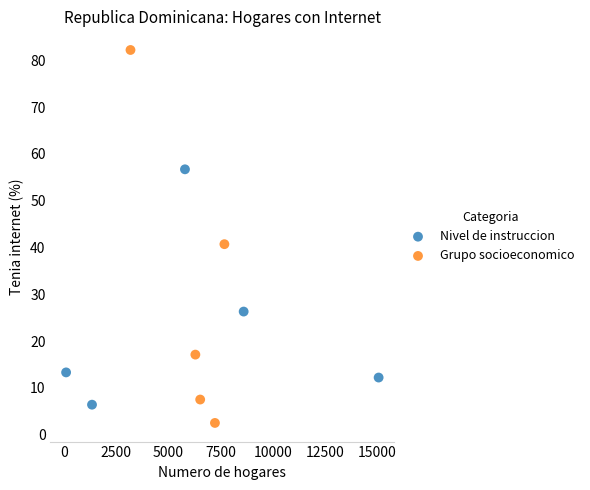

Which series reaches the minimum Y coordinate?

Grupo socioeconomico